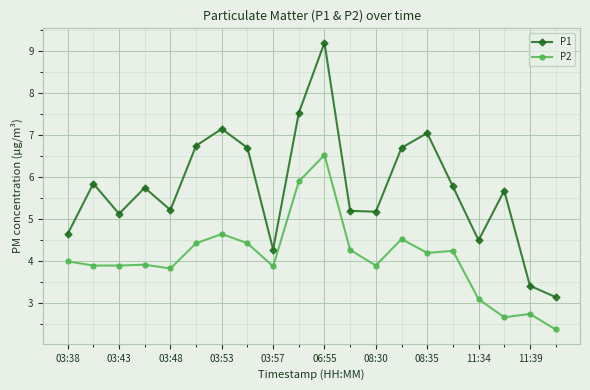

What is the minimum value shown in the chart?

2.4